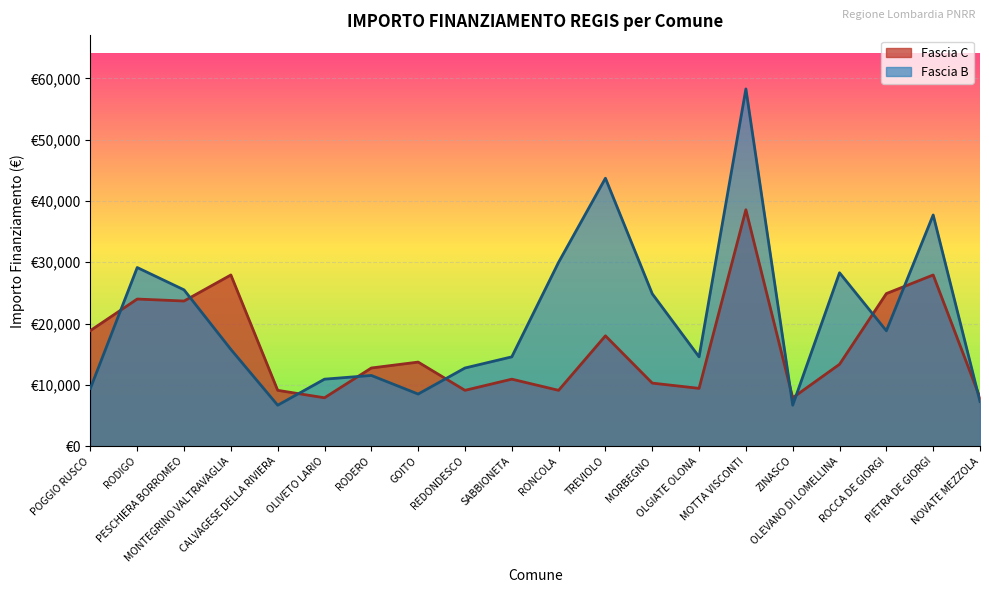

Where is the first local minimum for Fascia C?

PESCHIERA BORROMEO